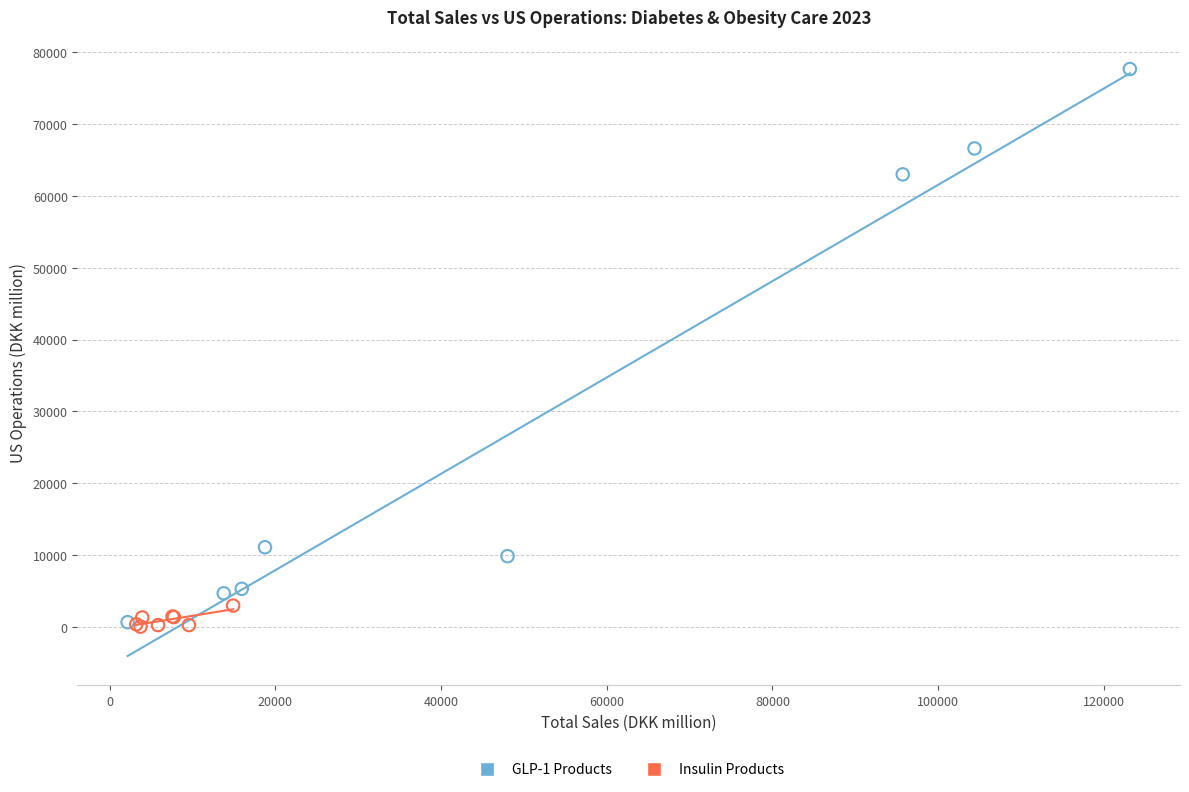

What are all the series names shown in the legend?

GLP-1 Products, Insulin Products